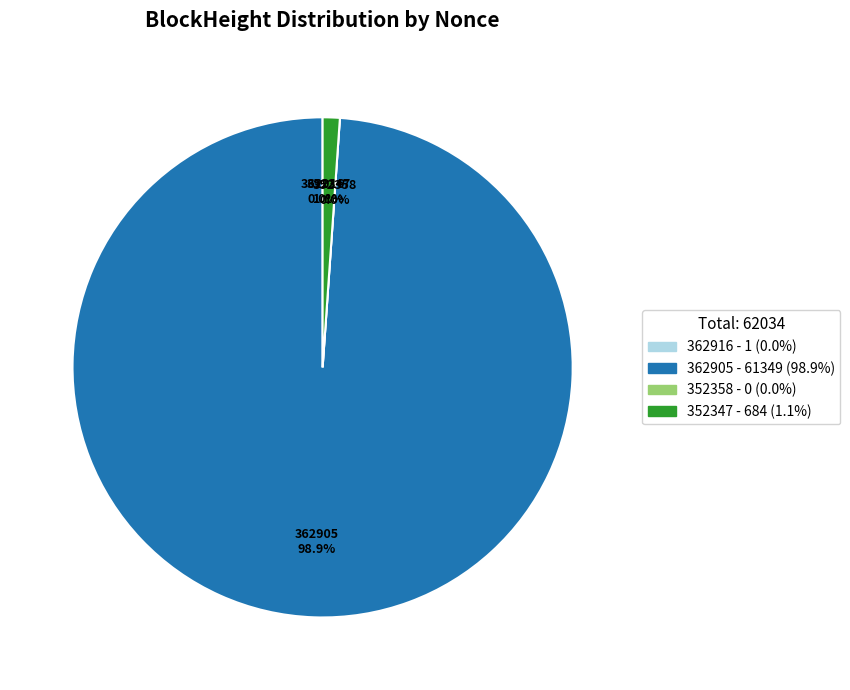

What is the change in value from 362916 to 362905?

+61348